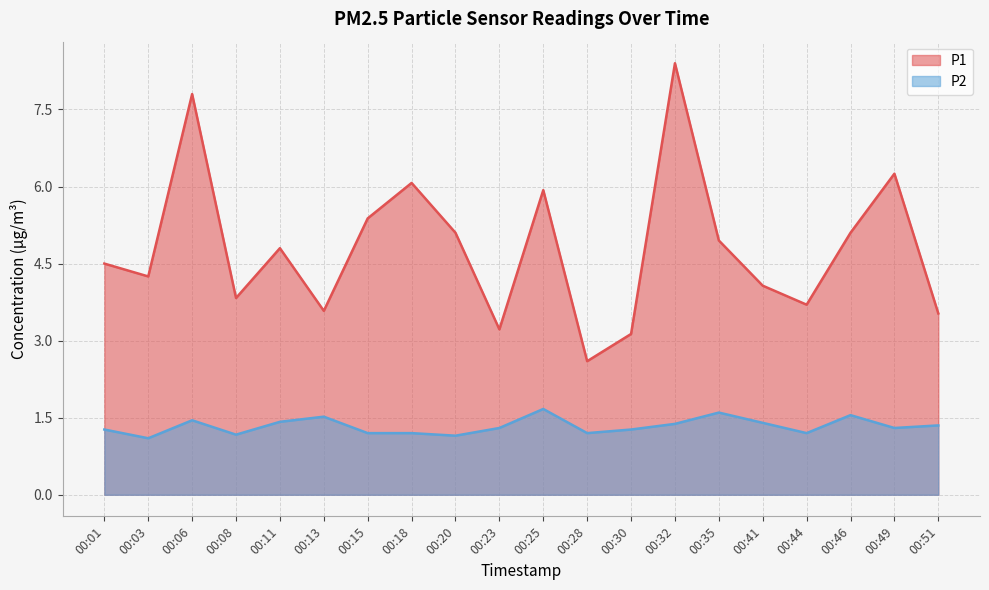

At which category is the sum across all series the highest?

00:32